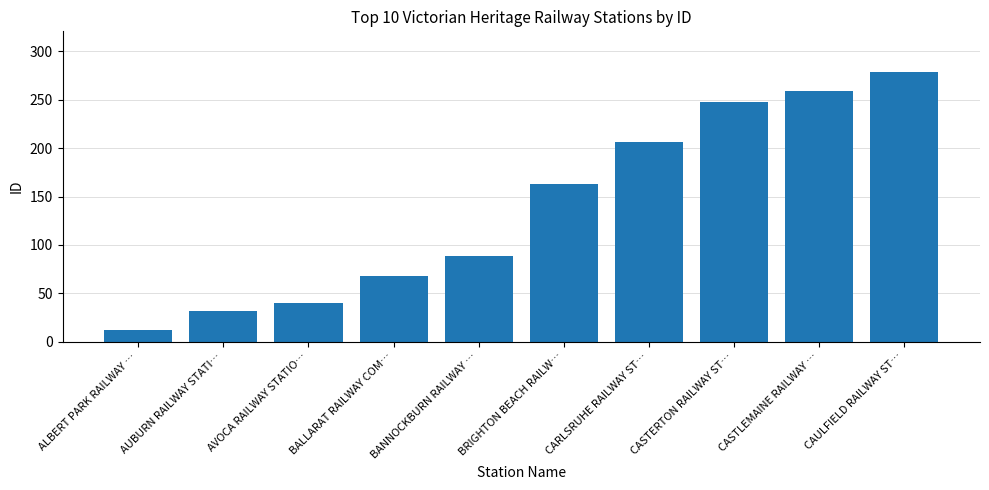

Reading left to right, what are all the values shown in this chart?

12	32	40	68	88	163	206	248	259	279